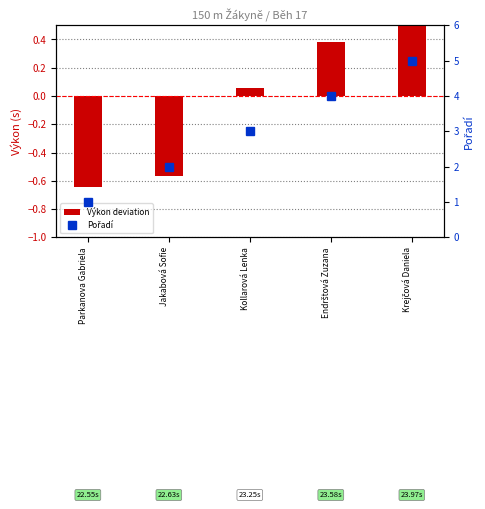

Where does the Výkon deviation series first go above 0?

Kollarová Lenka